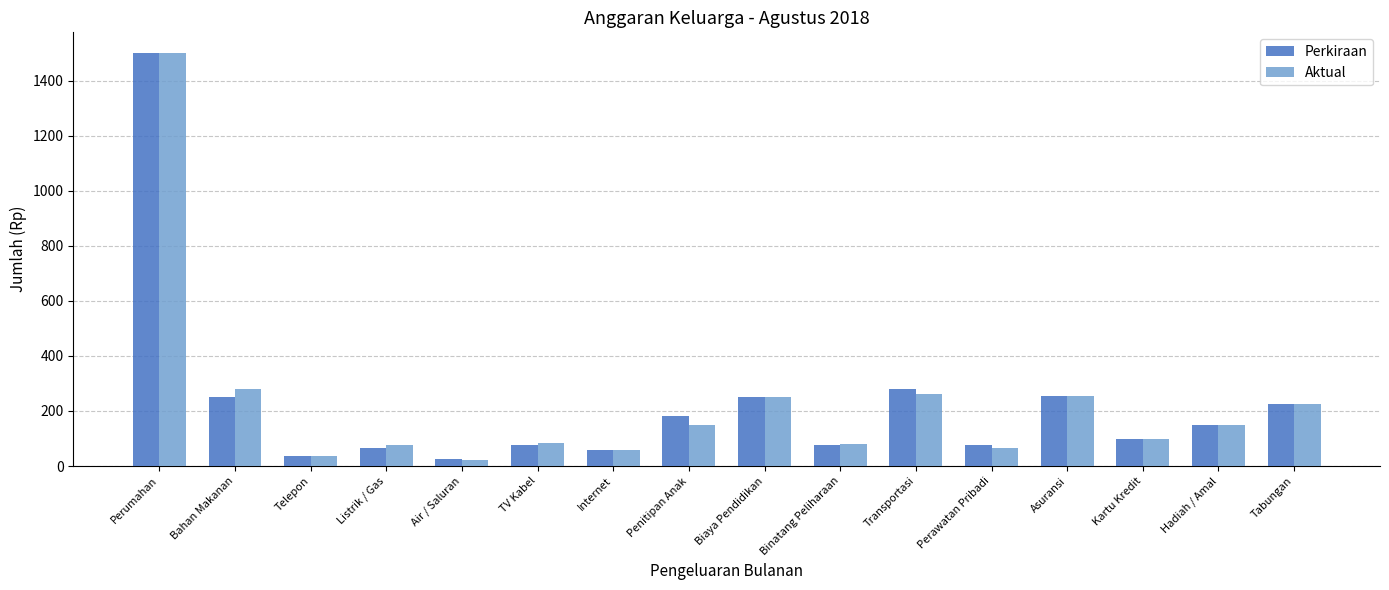

What is the sum of all Aktual values?

3595